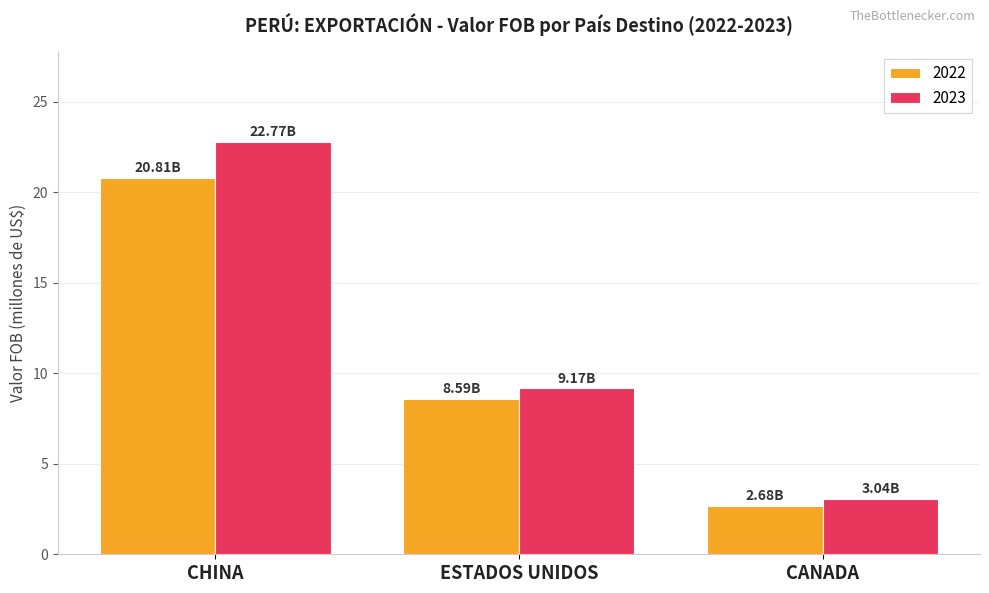

What is the highest value of the 2023 series?

22.8